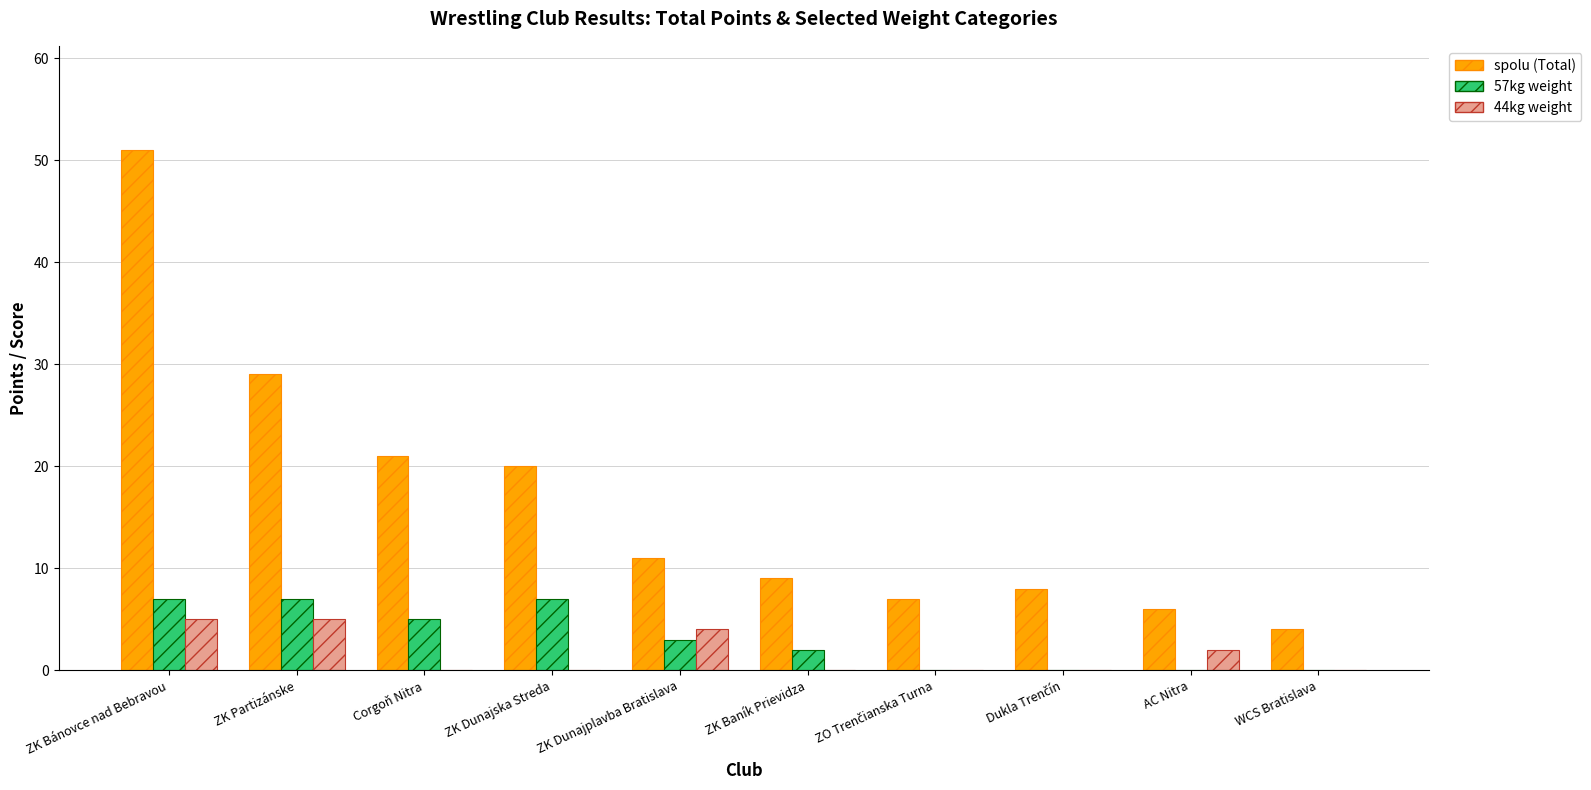

At which category is the sum across all series the highest?

ZK Bánovce nad Bebravou